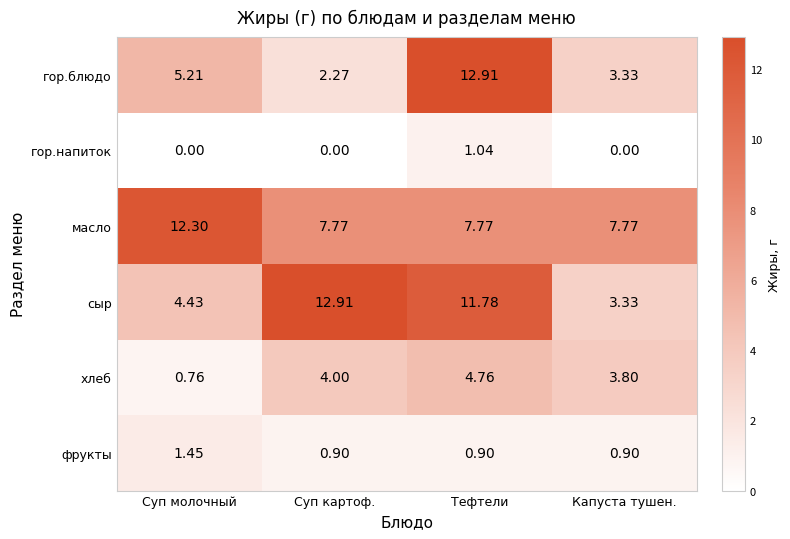

Between Суп картоф. and Капуста тушен., which series saw the biggest shift?

сыр